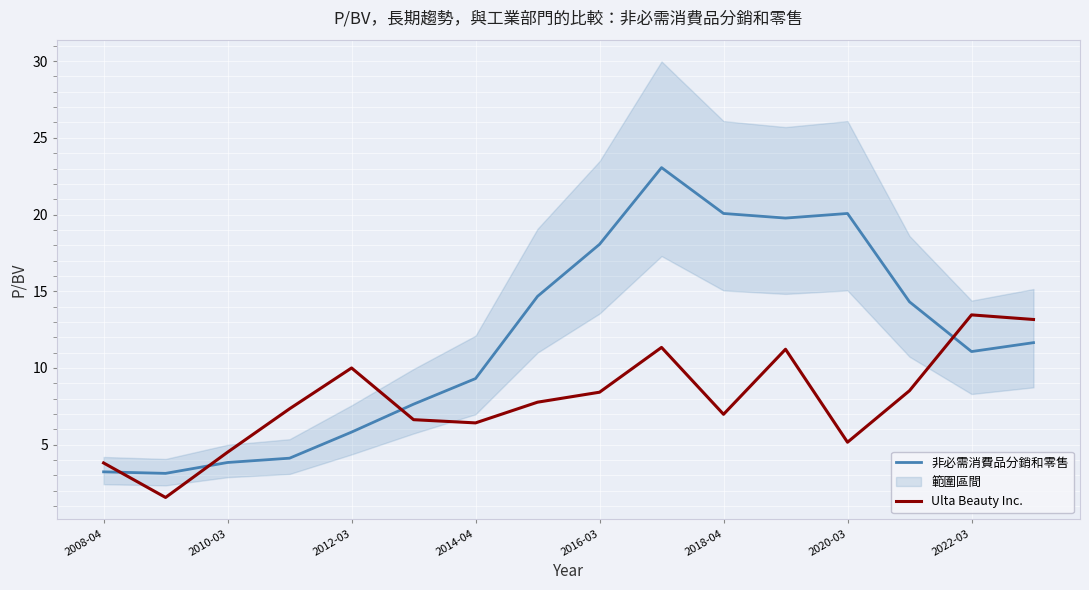

List the series in order of their overall mean, lowest first.

Ulta Beauty Inc., 非必需消費品分銷和零售